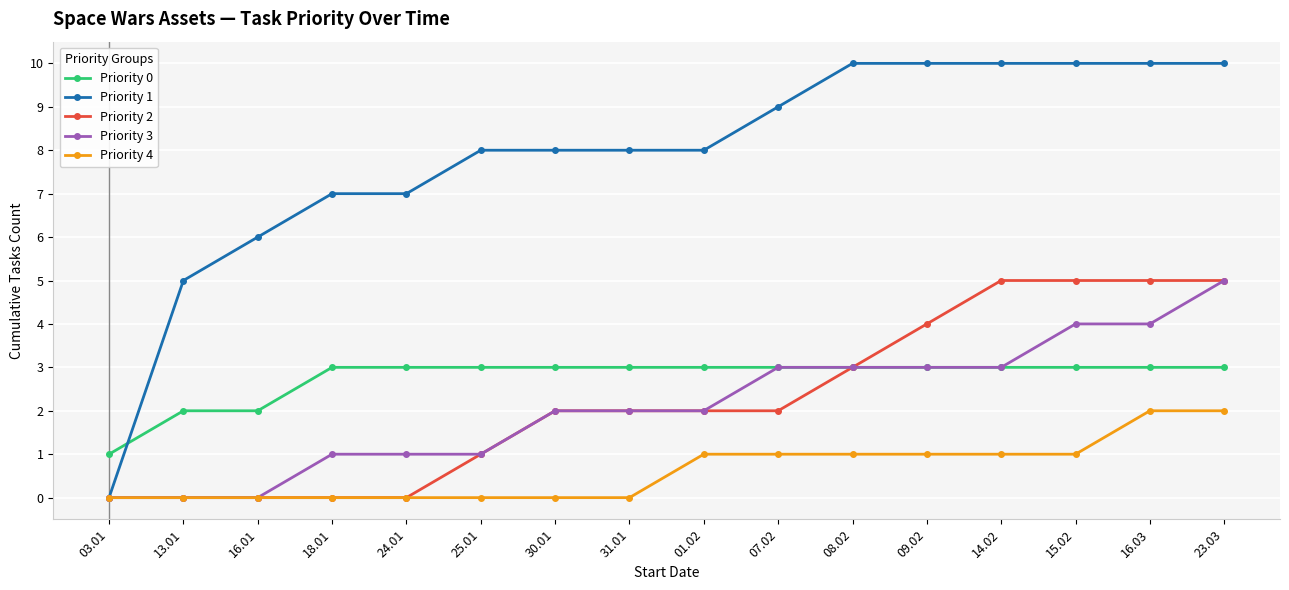

What are all the series names shown in the legend?

Priority 0, Priority 1, Priority 2, Priority 3, Priority 4